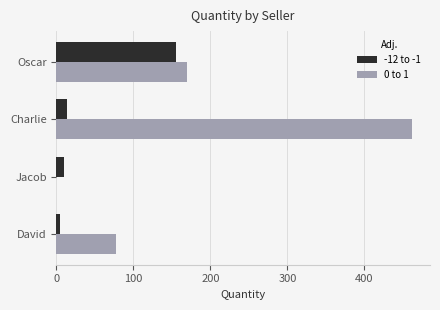

Which series has the largest total across all categories?

0 to 1